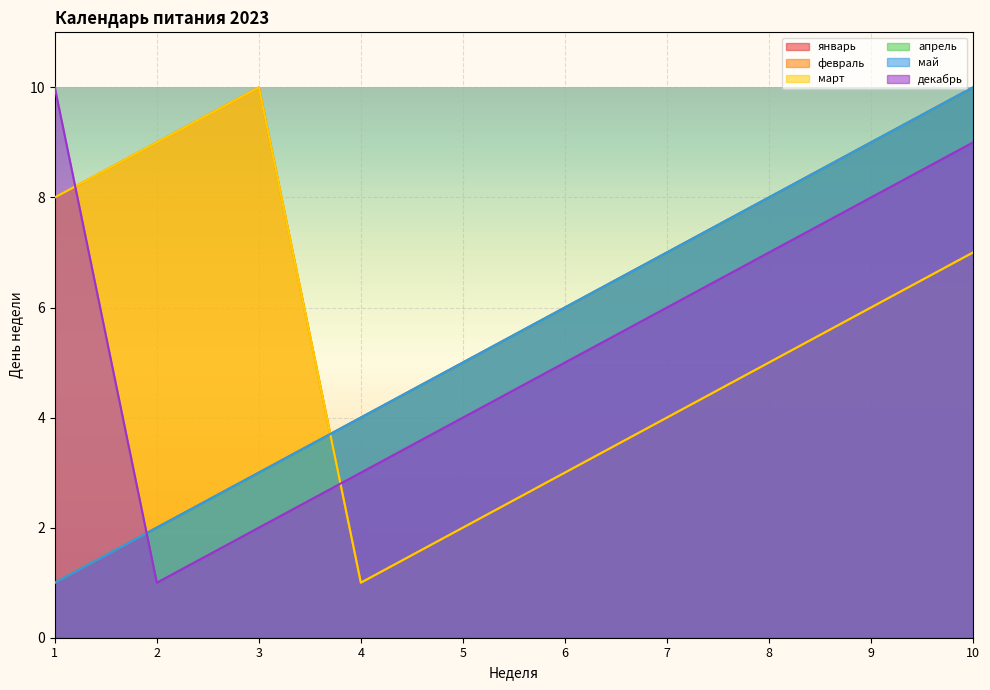

Where is the first local minimum for март?

4